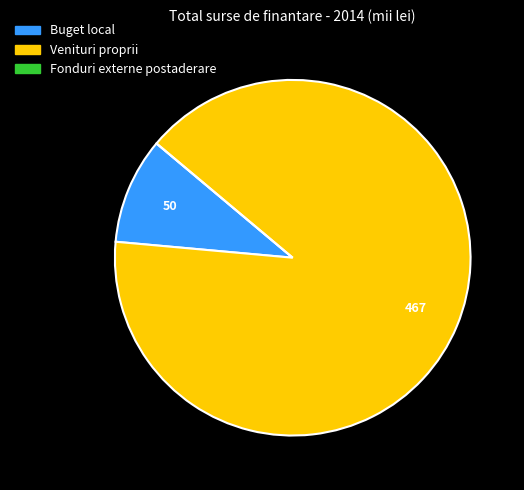

Combined, do Venituri proprii and Buget local account for over 50%?

Yes